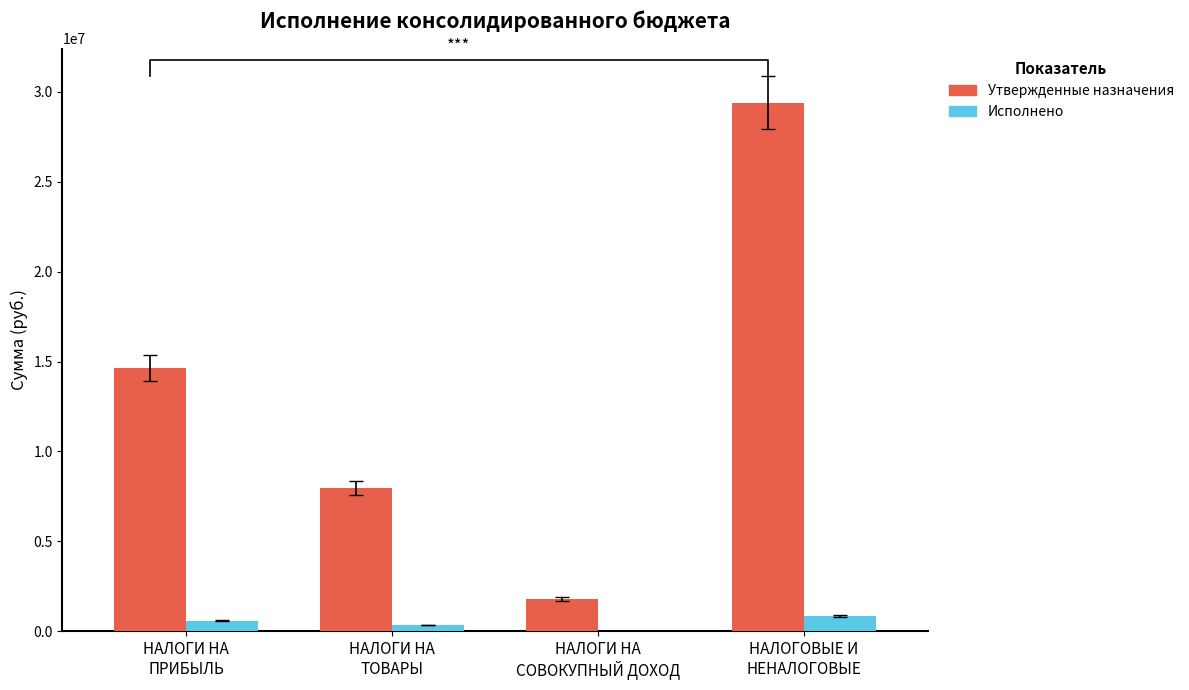

What is the difference between the Исполнено values at НАЛОГИ НА
ПРИБЫЛЬ and НАЛОГИ НА
ТОВАРЫ?

233493.5